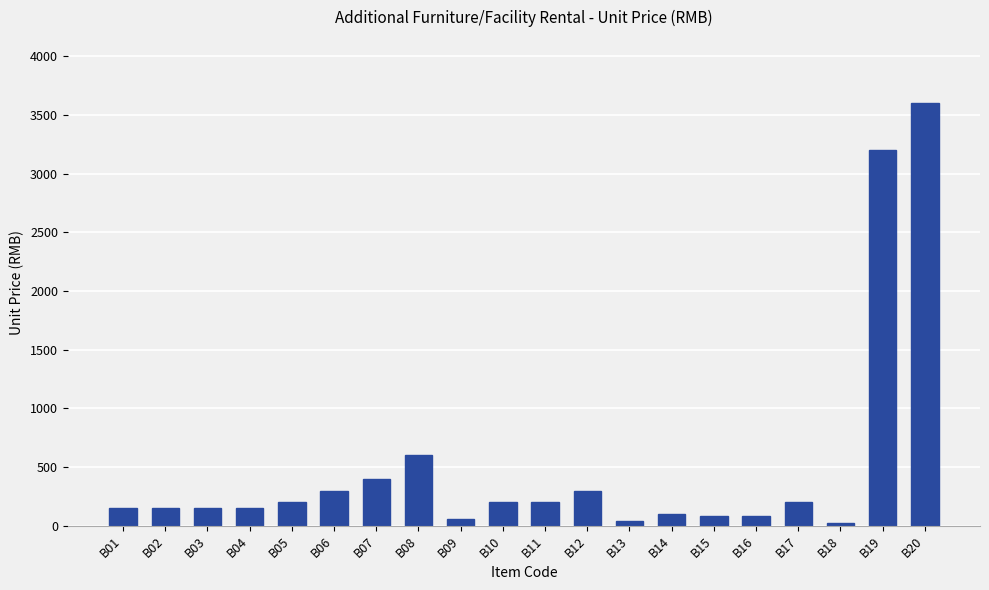

The value at B12 is 300. True or false?

True